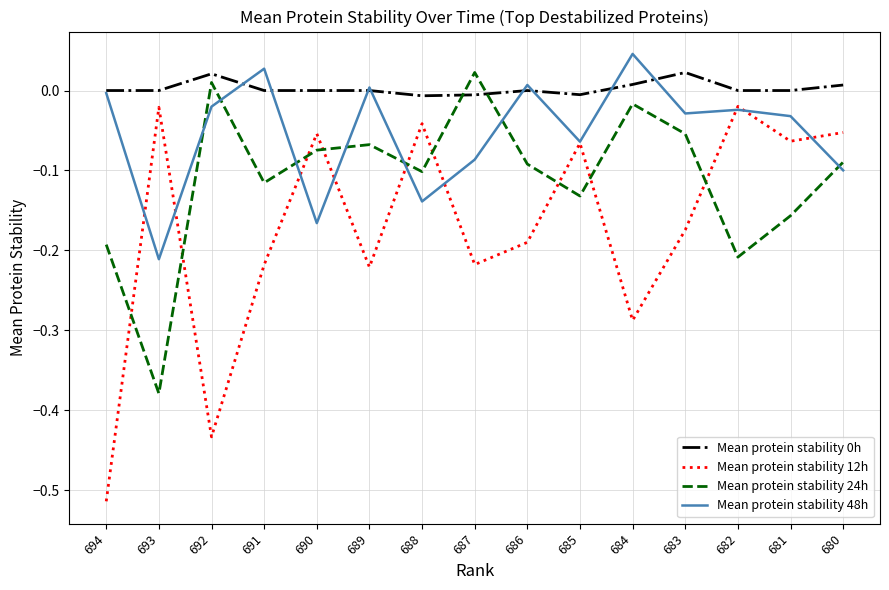

How many lines are shown in the chart?

4